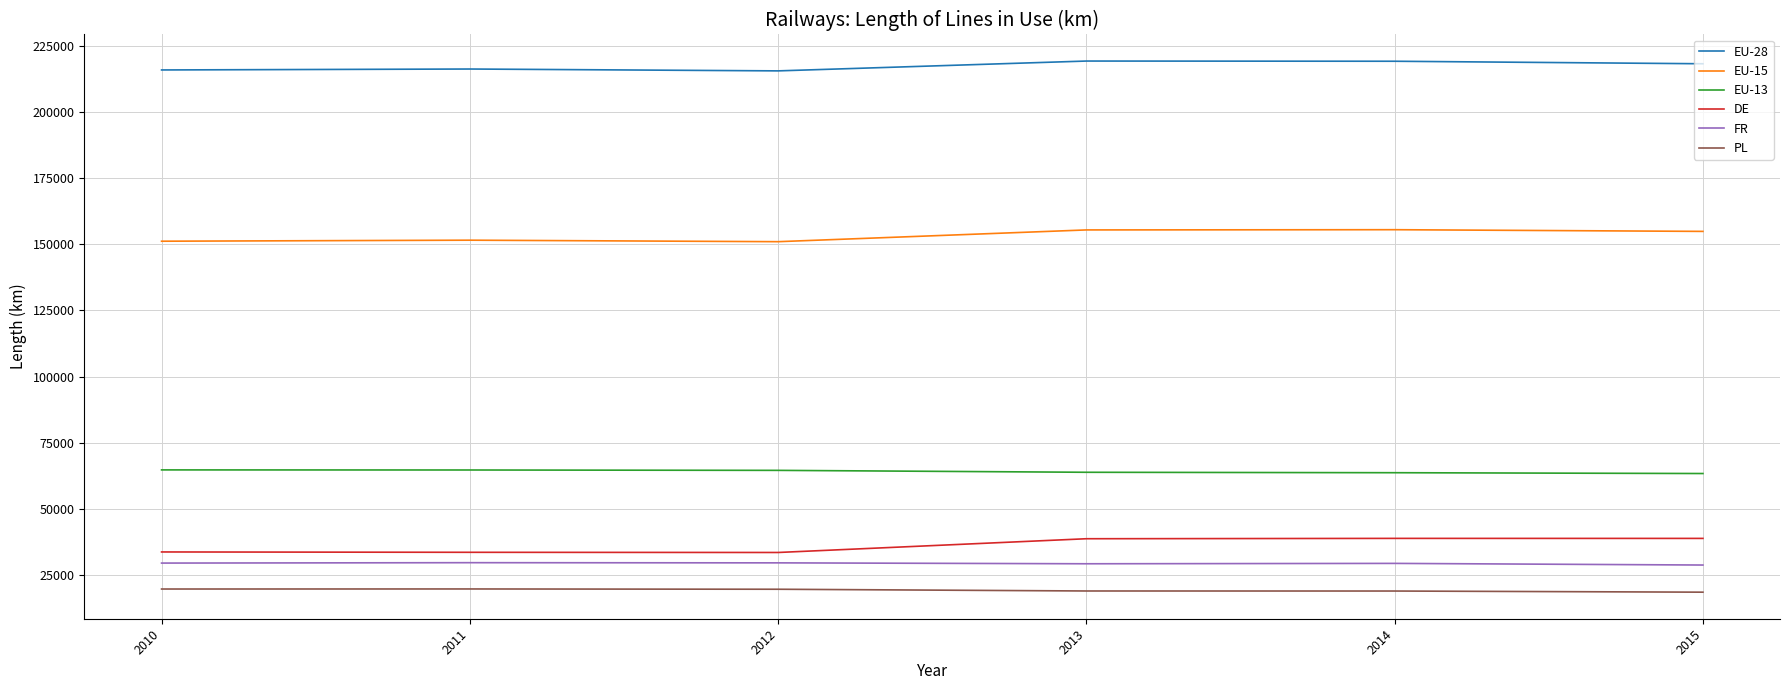

How many values in the DE series are below 38703?

3